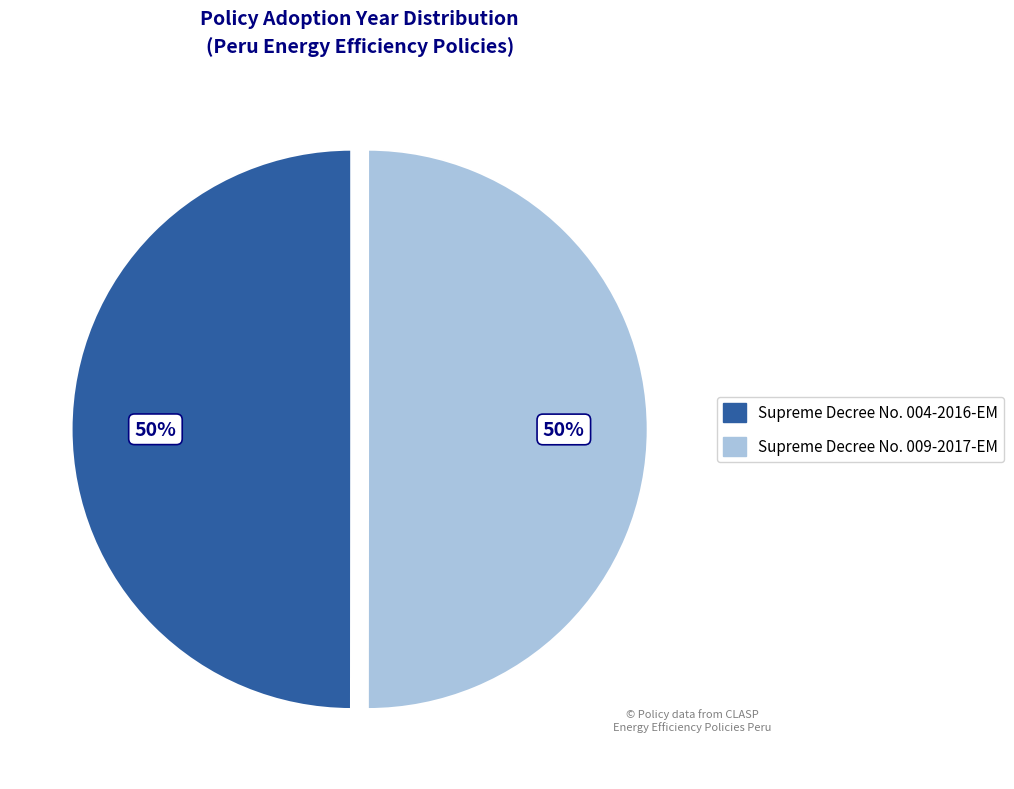

To the nearest percent, what is the combined percentage of Supreme Decree No. 009-2017-EM and Supreme Decree No. 004-2016-EM?

100%